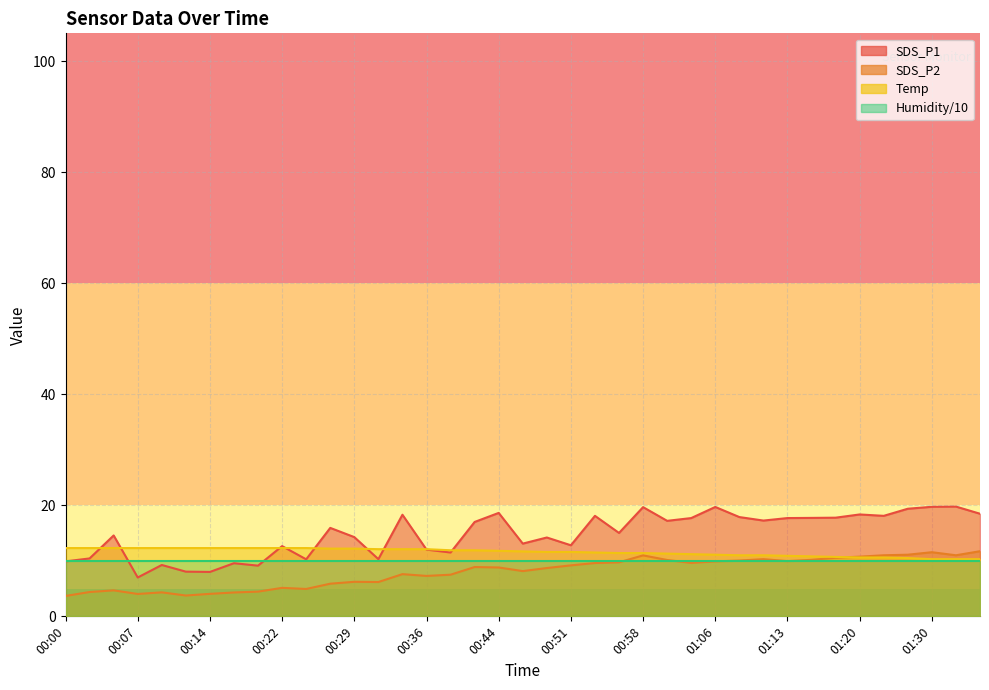

Does the chart display data point markers on the line(s)?

No